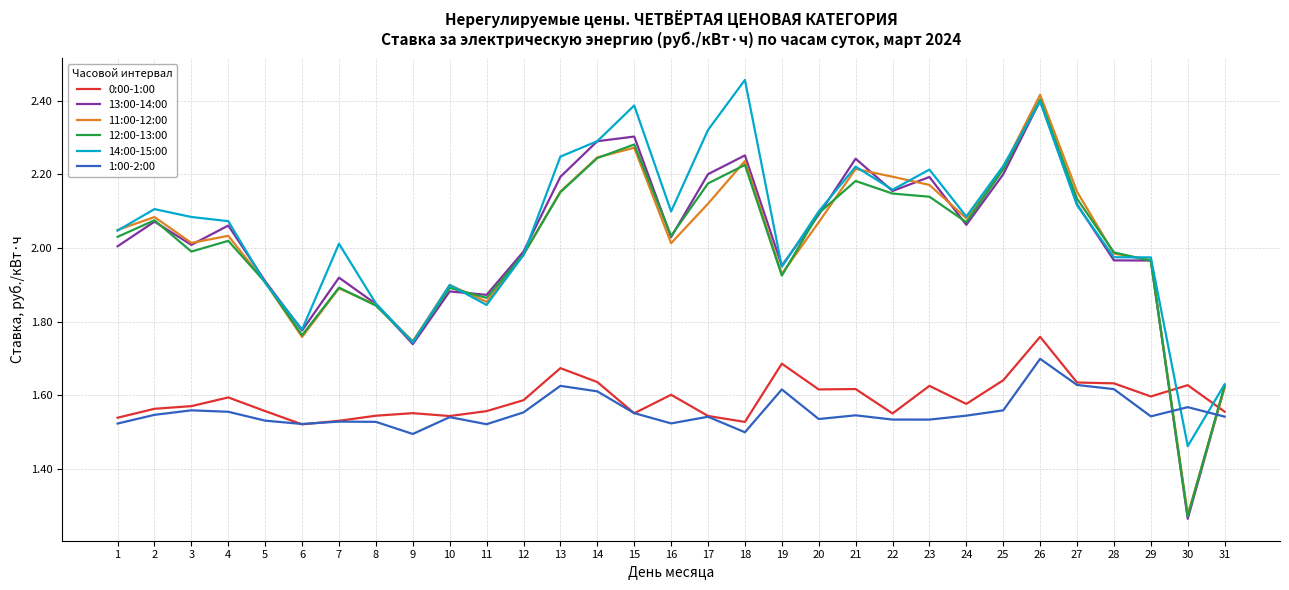

Where is 13:00-14:00 nearest to the value 1?

30